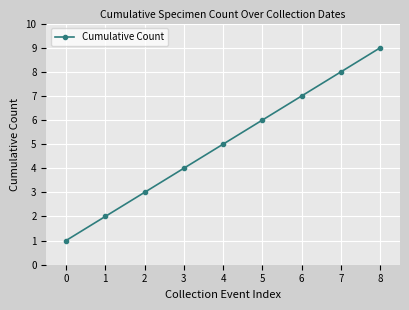

True or false: the data shows 6 at 2.

False